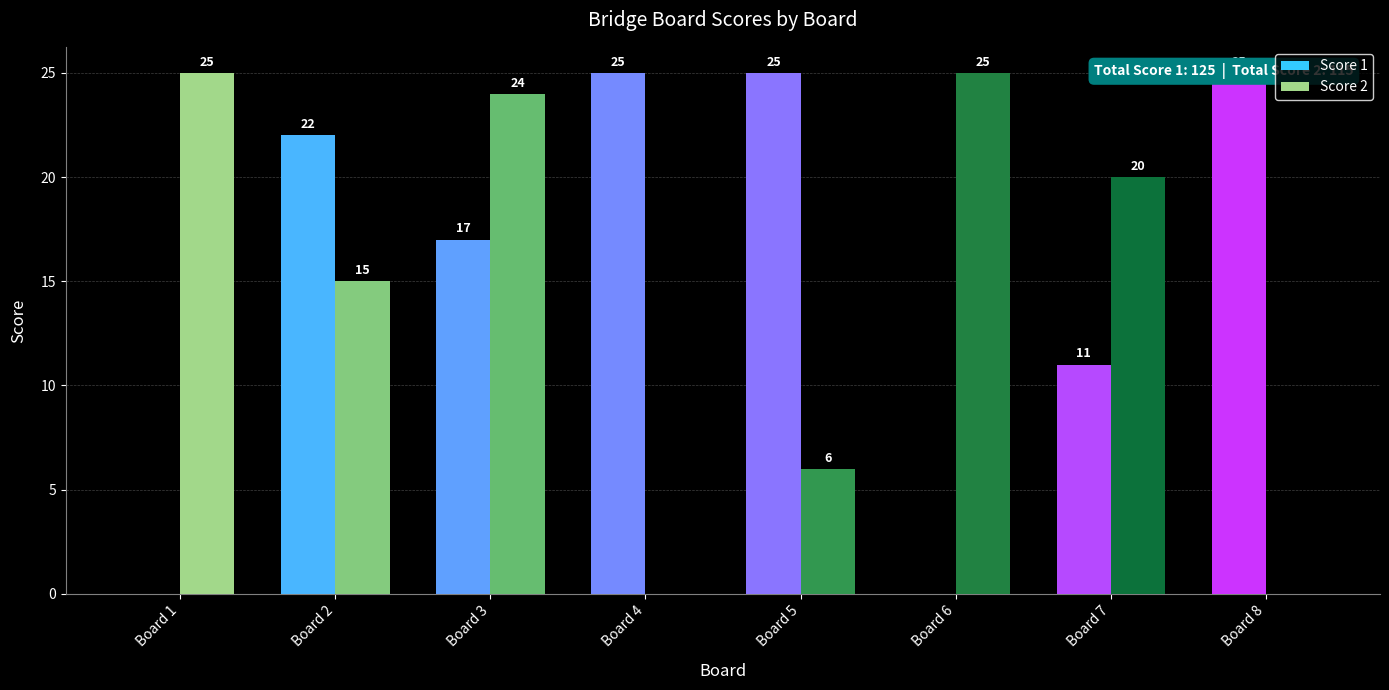

How many distinct data groups are displayed?

2